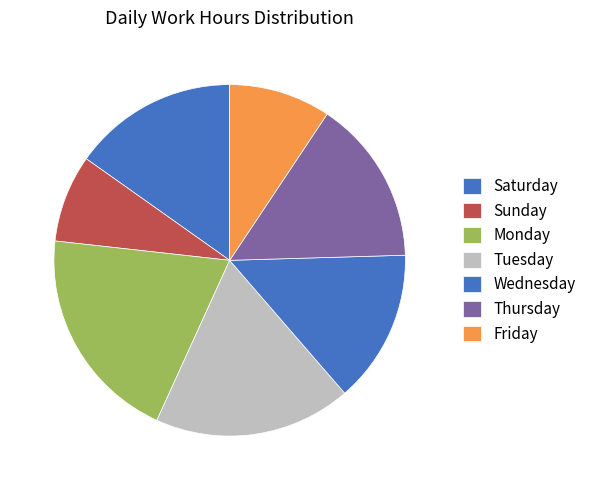

How many segments does this pie chart have?

7